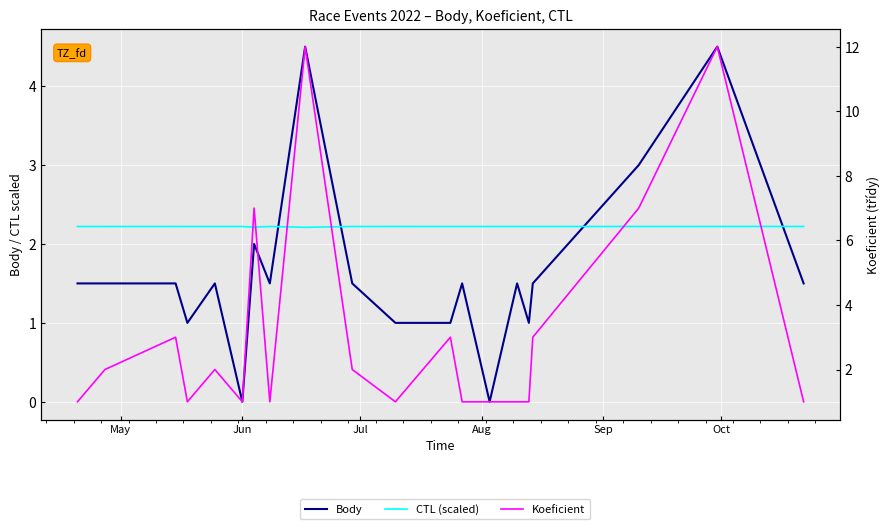

Count the Body values in the range 1 to 2.

15